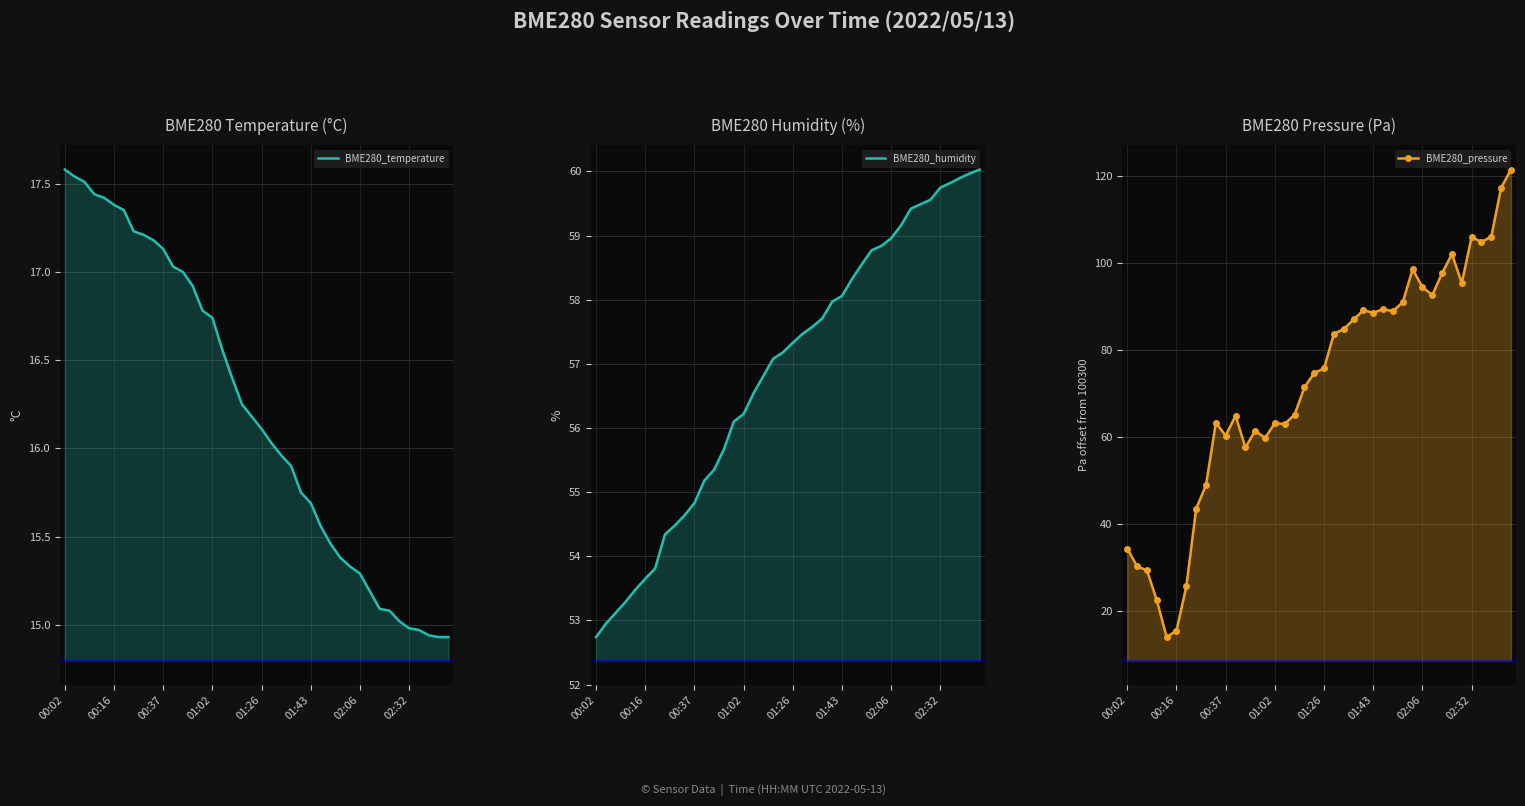

True or false: BME280_temperature has more than 2 points higher than both neighbors.

False